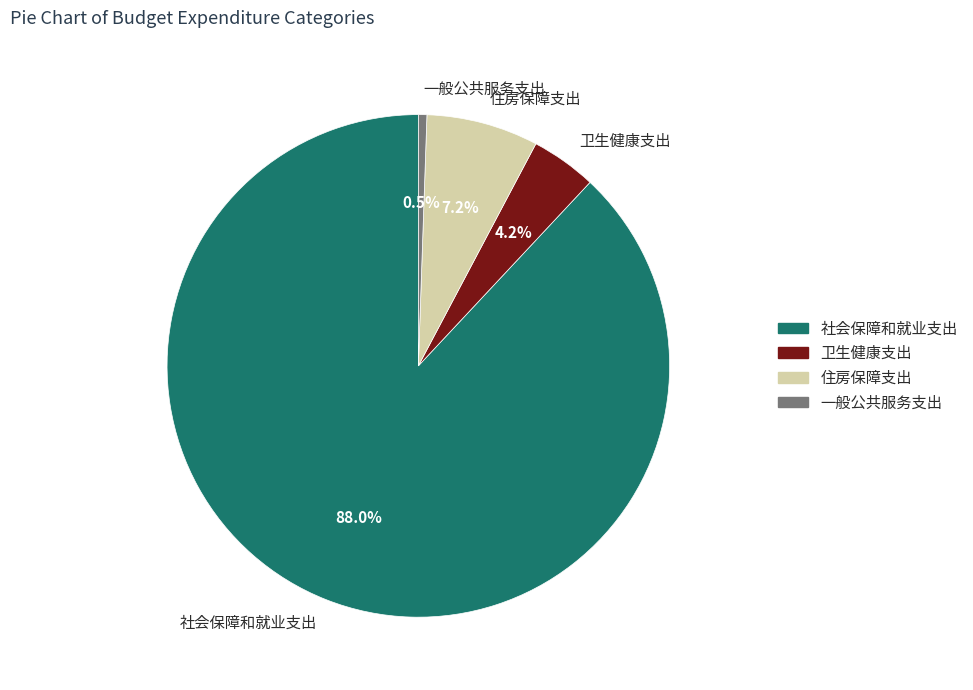

To the nearest percent, what portion does 住房保障支出 represent?

7%